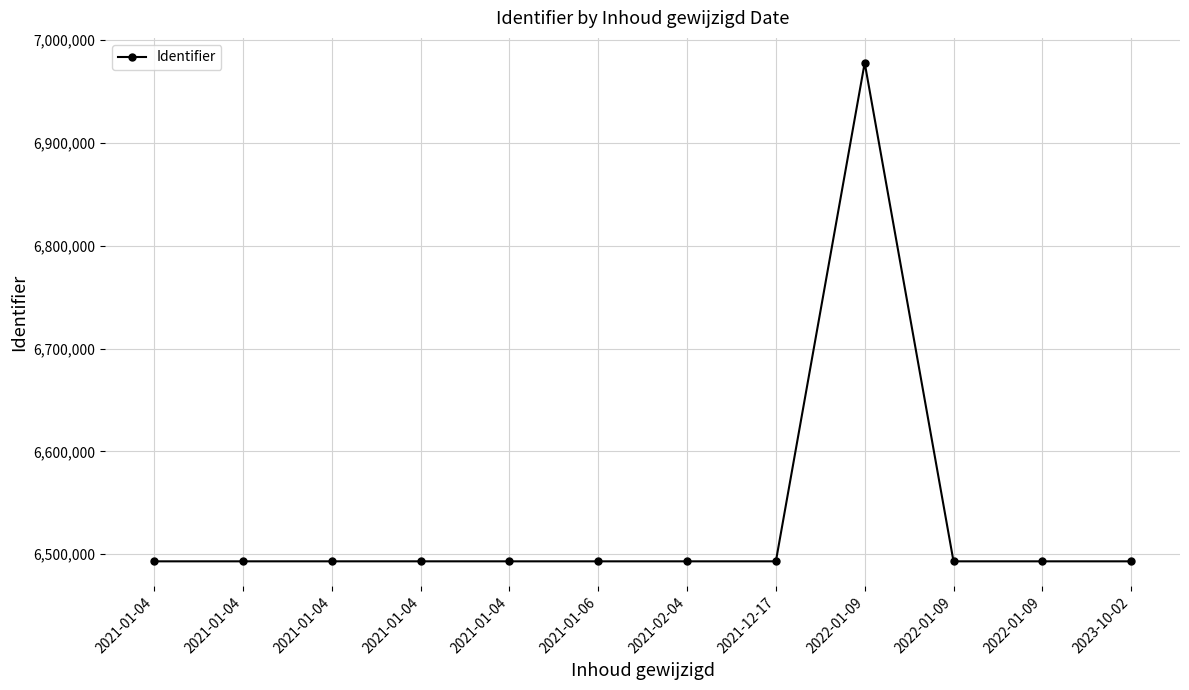

How many values are below 6493081?

6